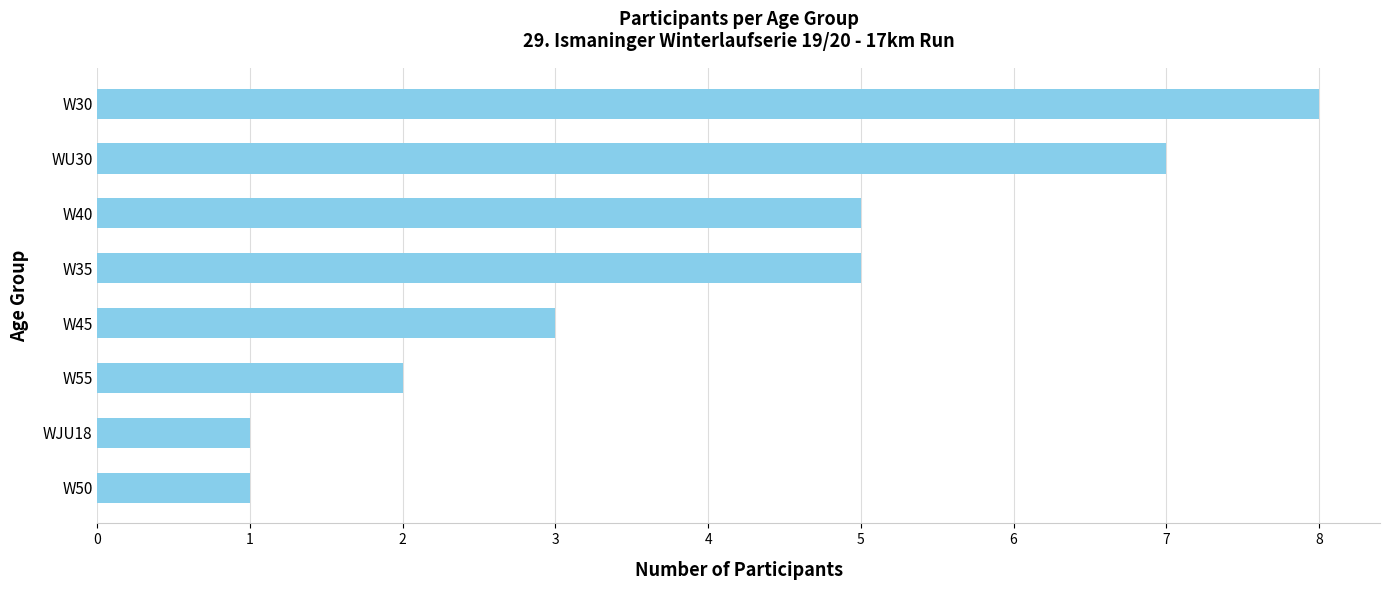

What is the approximate value at W35?

5